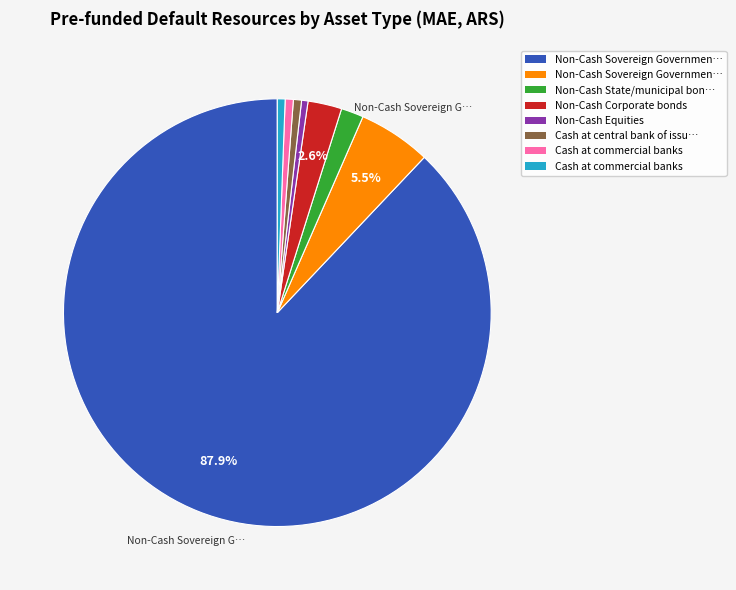

Is there any slice that represents more than half of the pie?

Yes